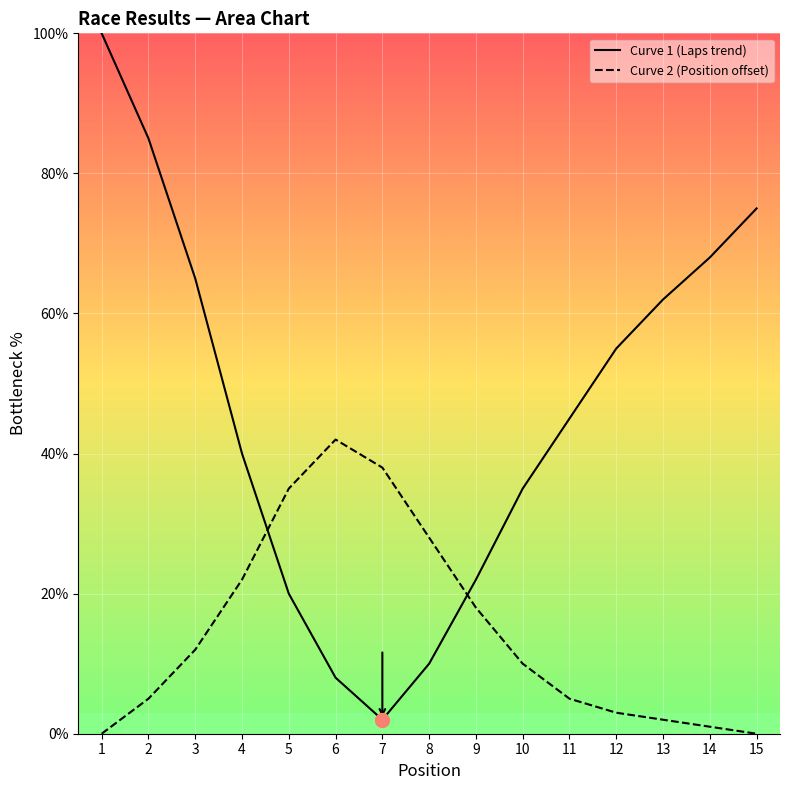

How many interior local peaks does the Curve 2 (Position offset) series have?

1